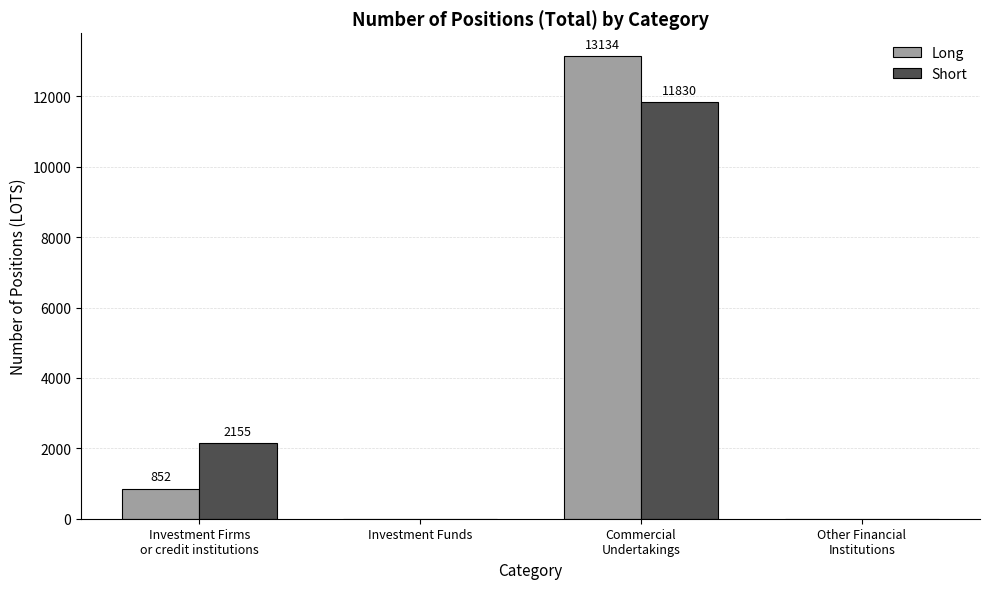

The Long series shows 8271 at Other Financial
Institutions. True or false?

False